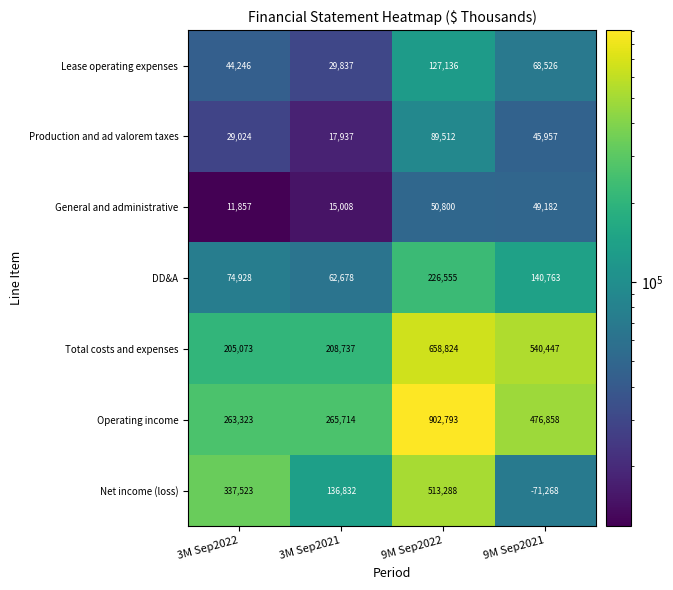

At which label does Production and ad valorem taxes first exceed 45957?

9M Sep2022